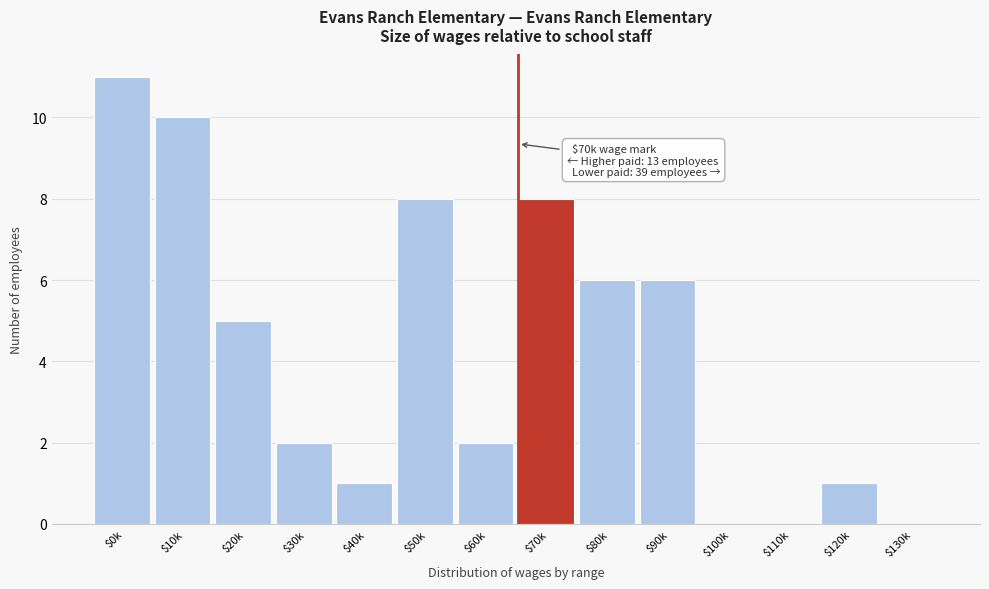

The value at $40k is 2. True or false?

False